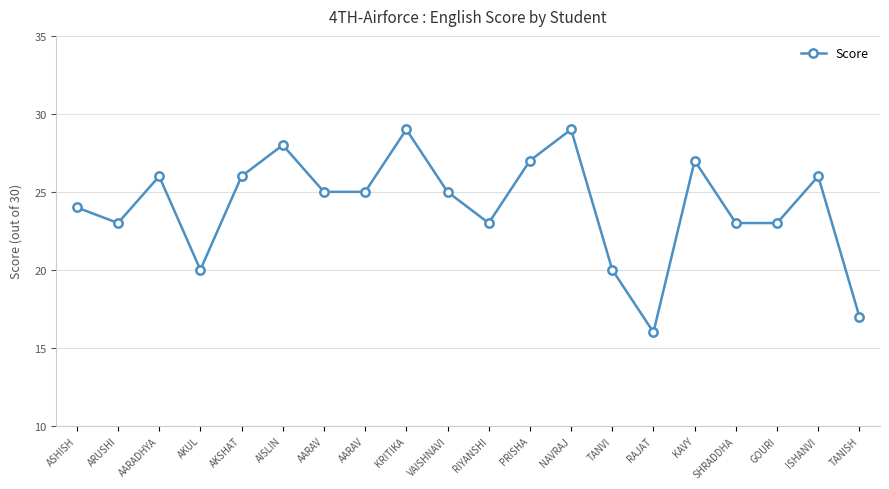

True or false: the data shows 22 at TANISH.

False